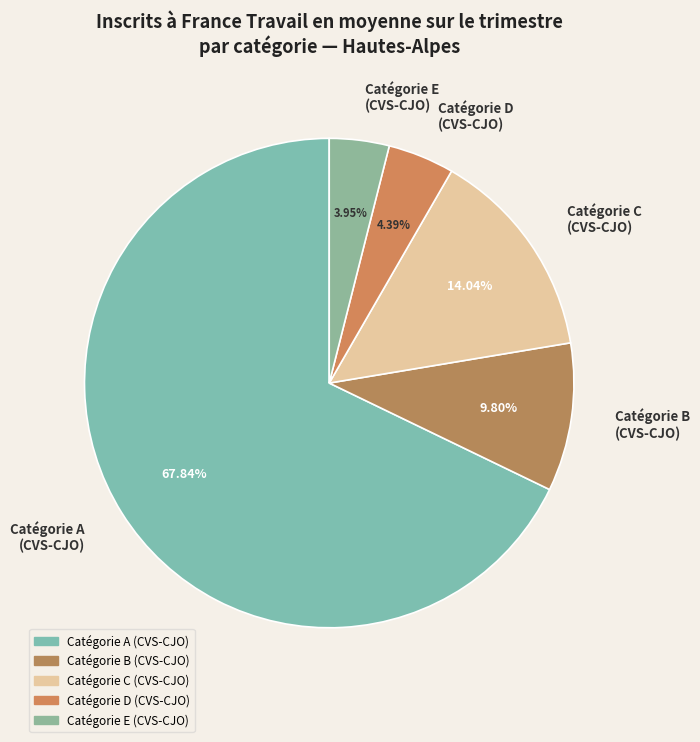

Is there any slice that represents more than half of the pie?

Yes